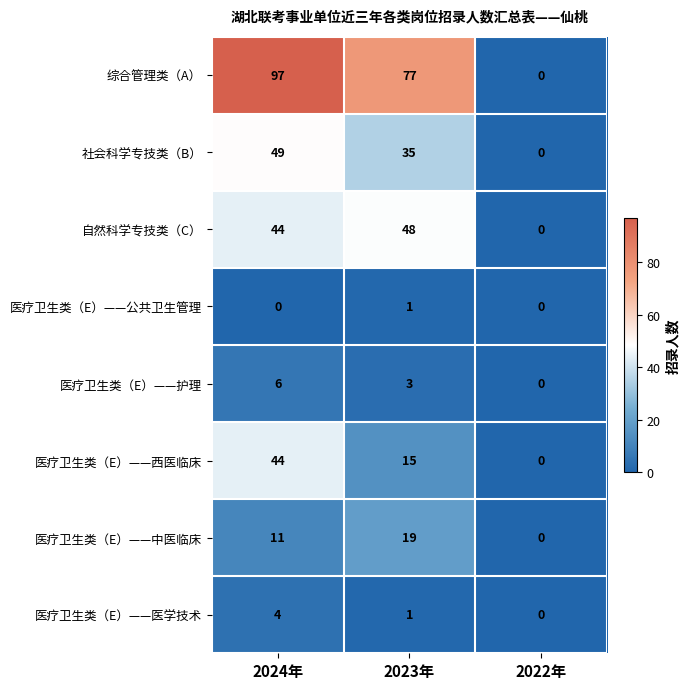

The 医疗卫生类（E）——西医临床 series shows 10 at 2023年. True or false?

False